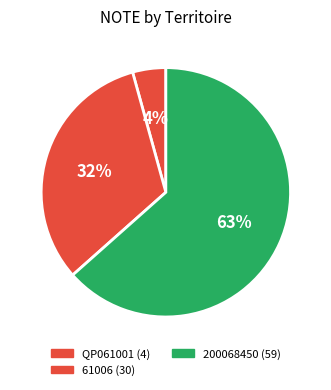

Count the number of slices in the pie.

3